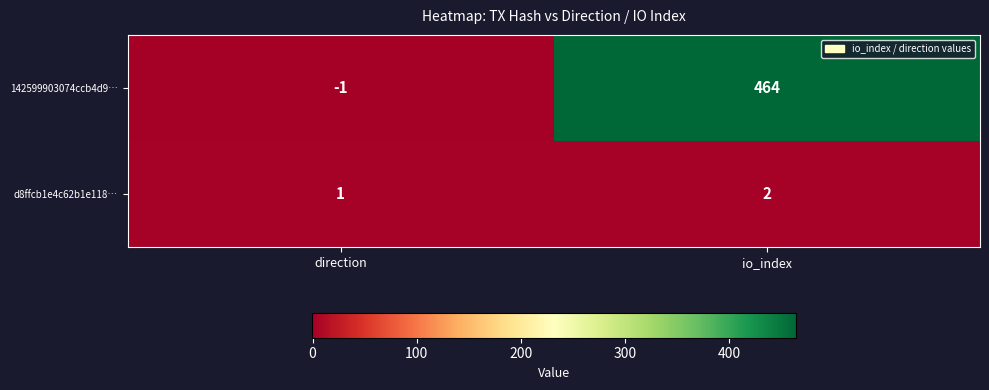

At which category does the chart reach its peak across all series?

io_index